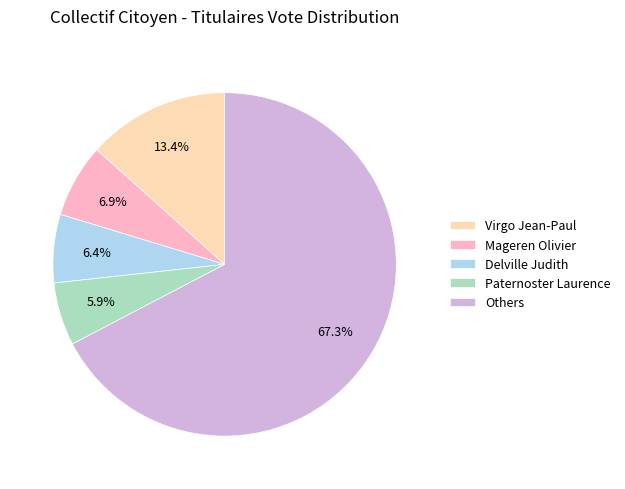

Which slice is the largest?

Others